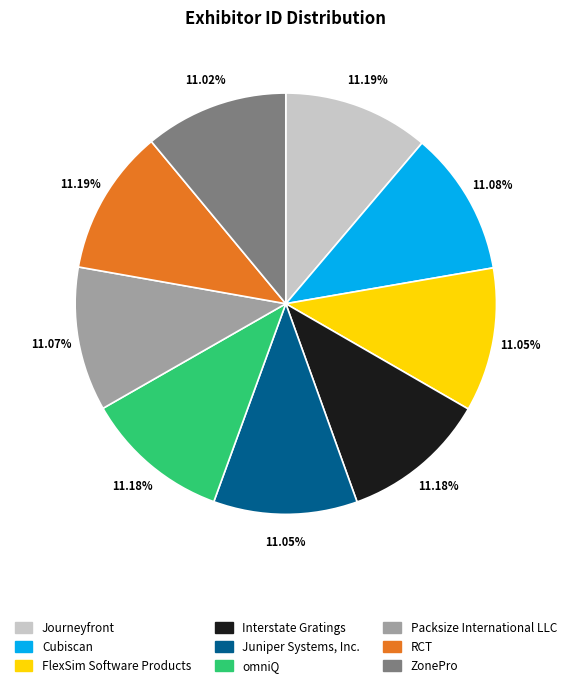

What percentage is the FlexSim Software Products slice, to the nearest percent?

11%